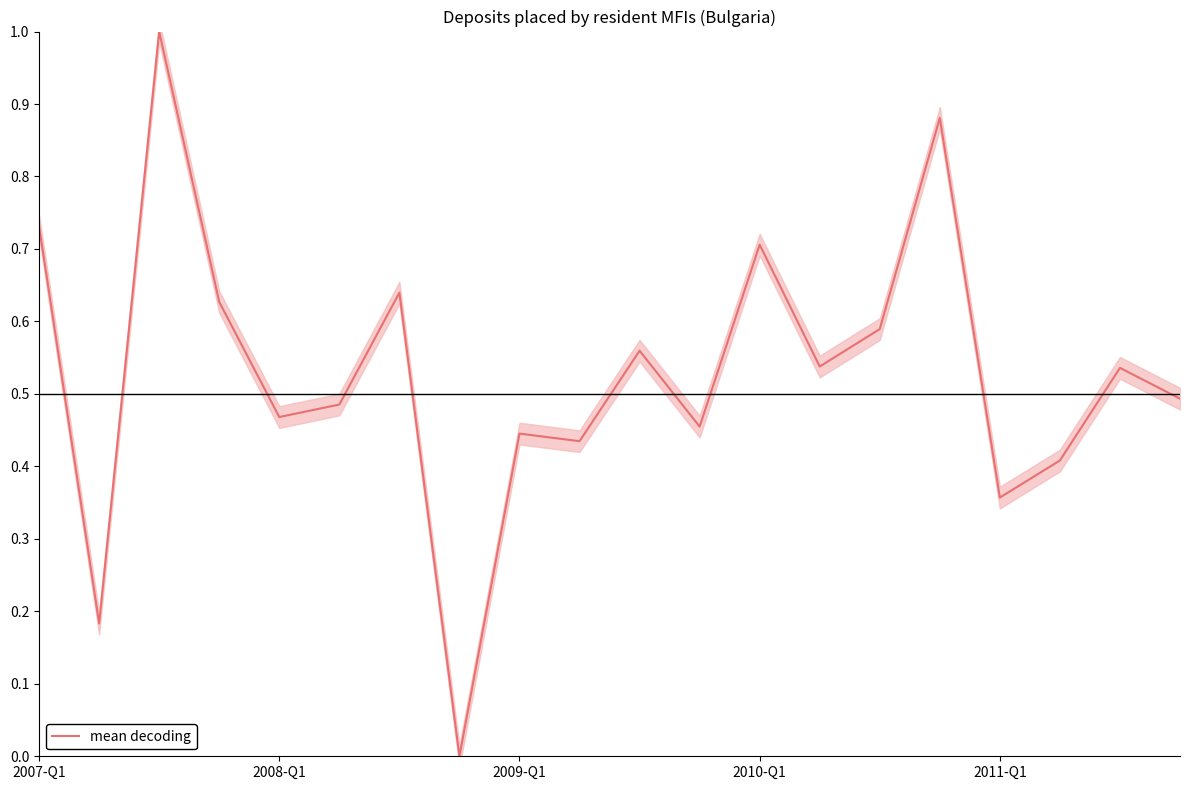

What is the sum of the values at 6 and 15?

1.5